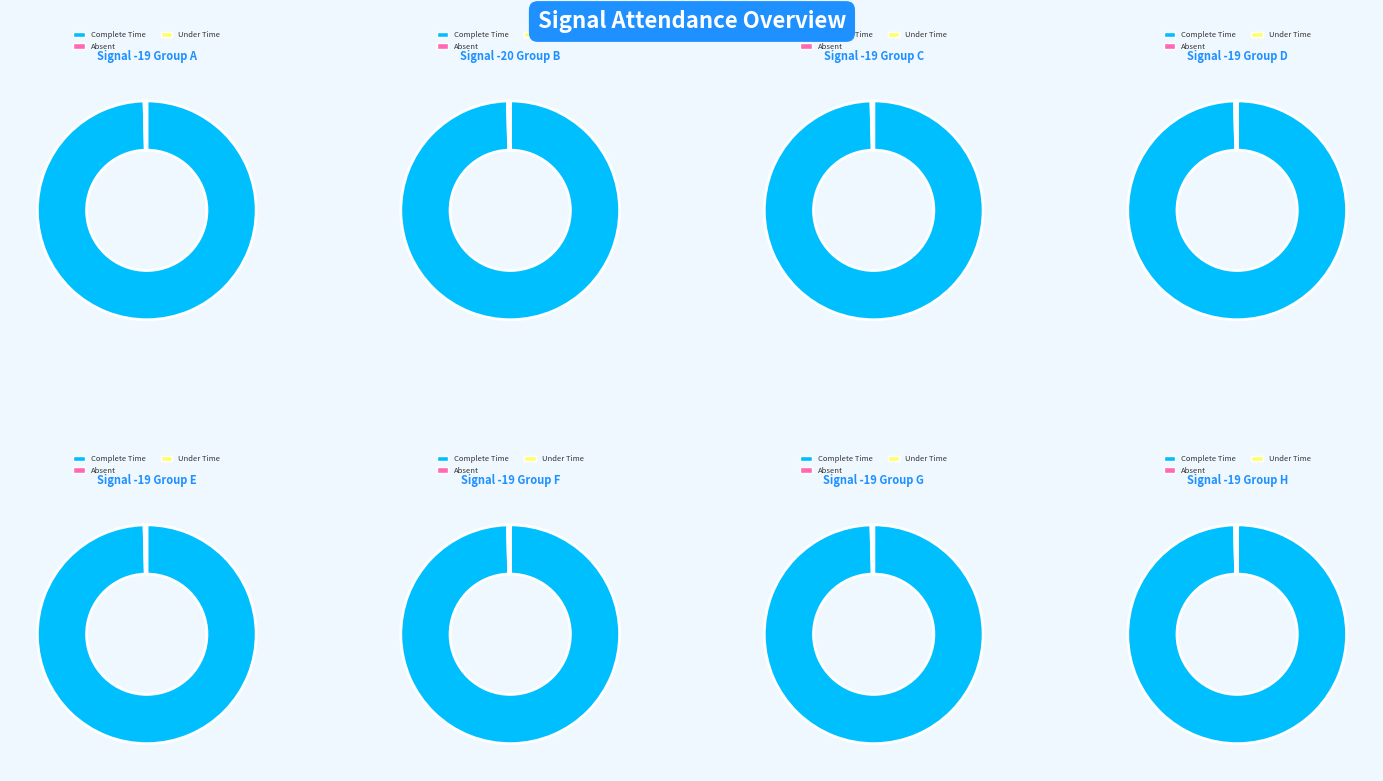

Combined, do -19 and -20 account for over 50%?

No